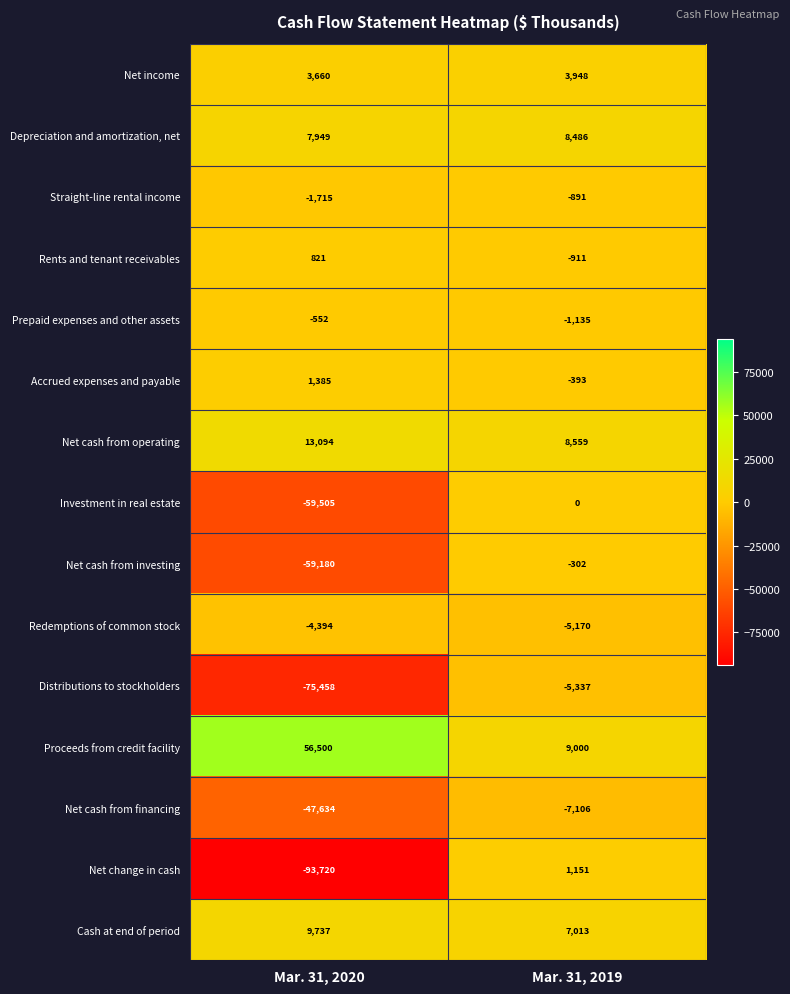

Read the Net cash from operating value at Mar. 31, 2020.

13094